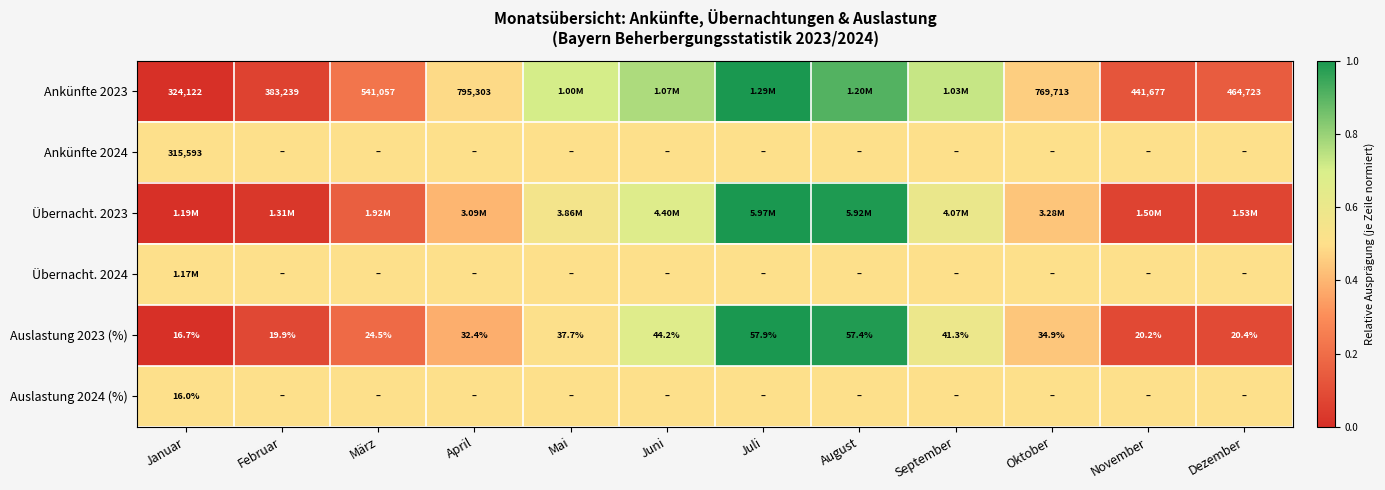

What is the greatest value displayed?

1.0